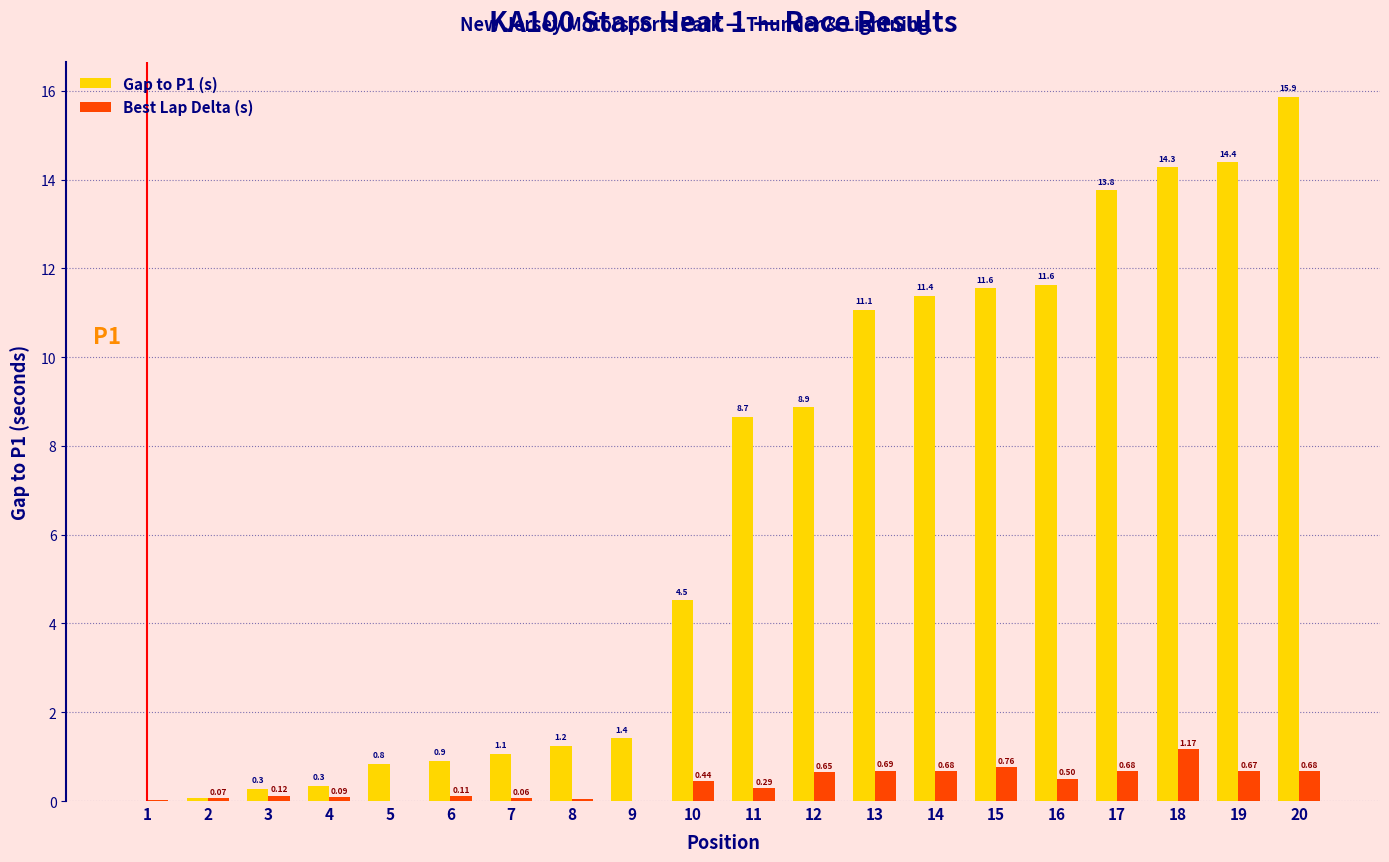

Is the value of Best Lap Delta (s) at 17 greater than the value of Gap to P1 (s) at 2?

Yes